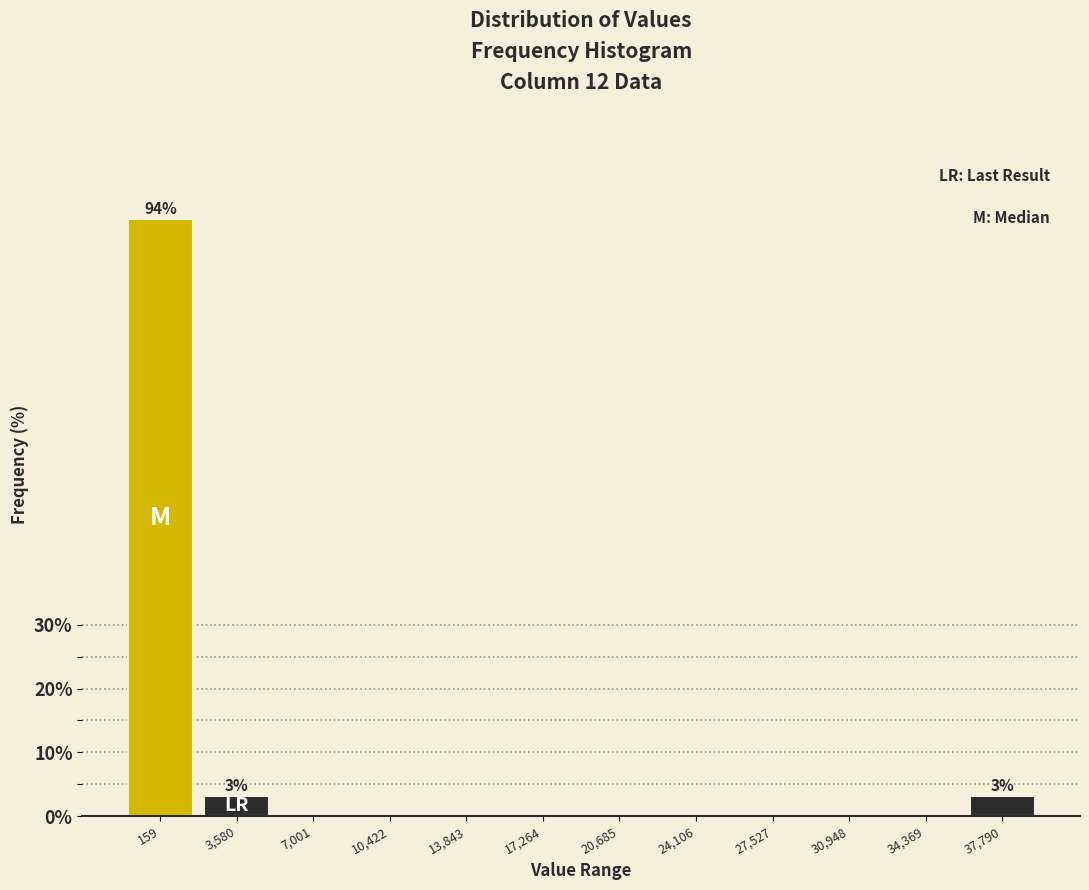

Reading left to right, what are all the values shown in this chart?

159=93.5	3,580=3.2	7,001=0.0	10,422=0.0	13,843=0.0	17,264=0.0	20,685=0.0	24,106=0.0	27,527=0.0	30,948=0.0	34,369=0.0	37,790=3.2